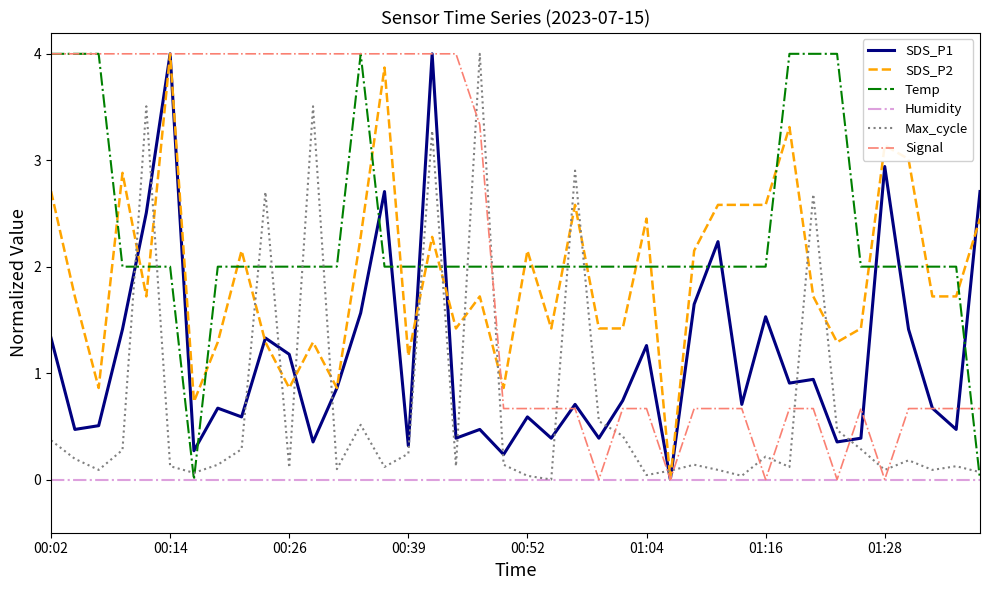

Is this an area chart (filled region under the line)?

No